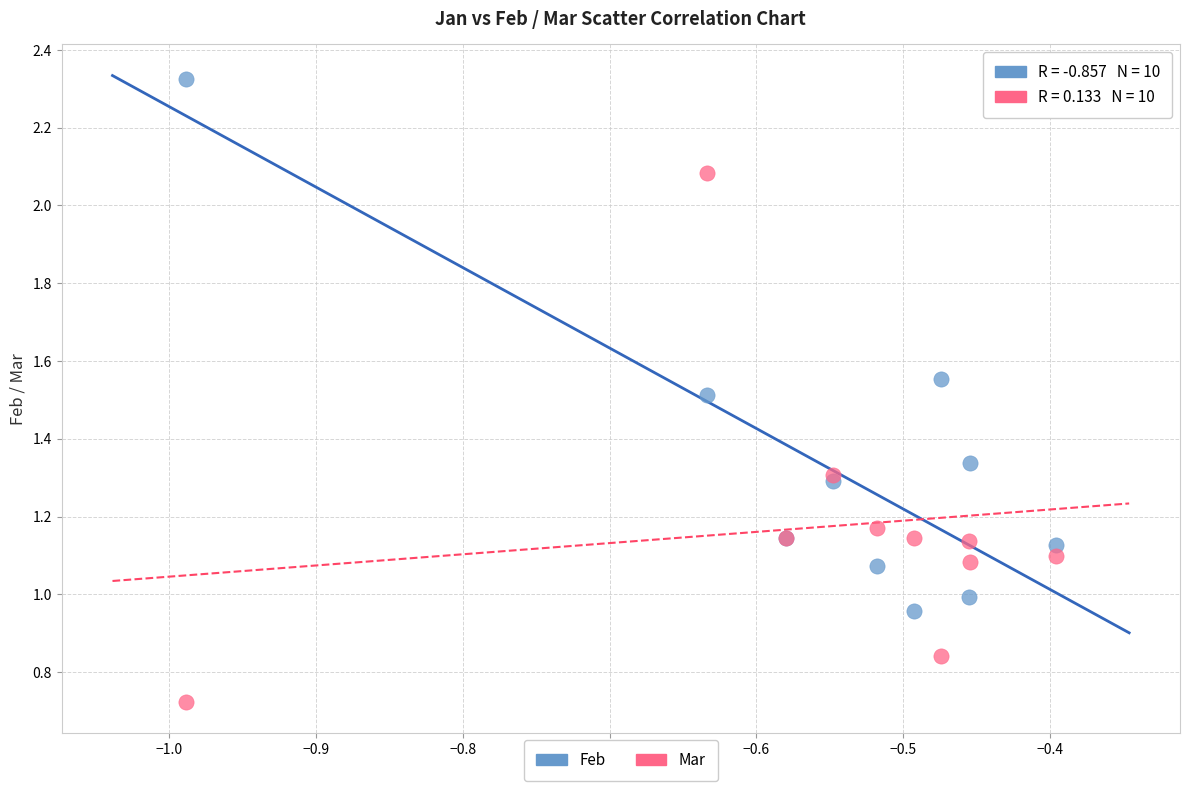

Which series reaches the minimum Y coordinate?

Mar